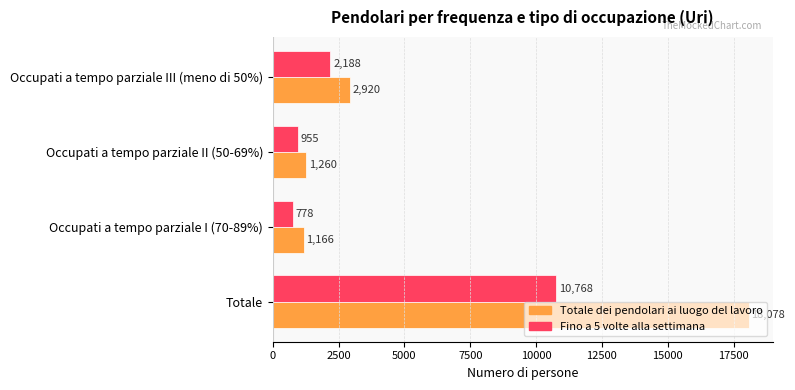

At how many categories does at least one series exceed 6983?

1